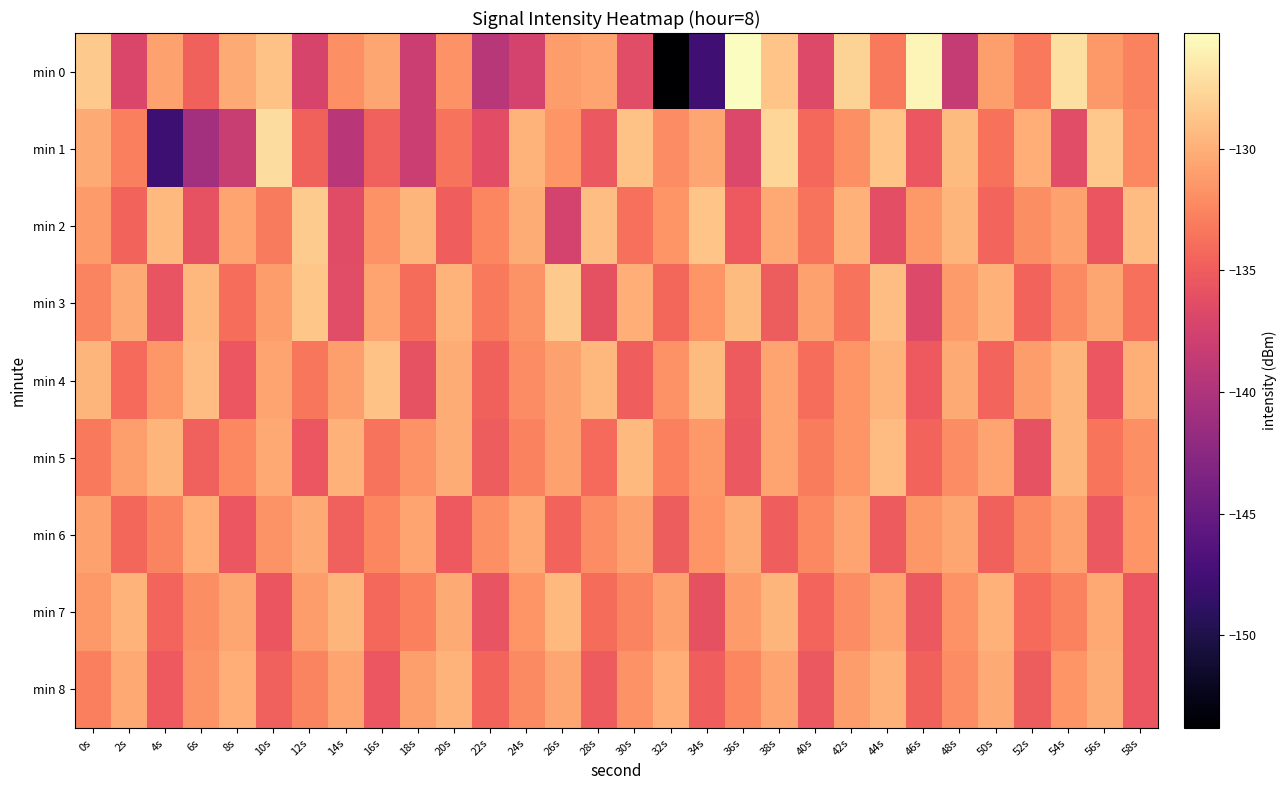

Which category has the lowest value across all series?

32s